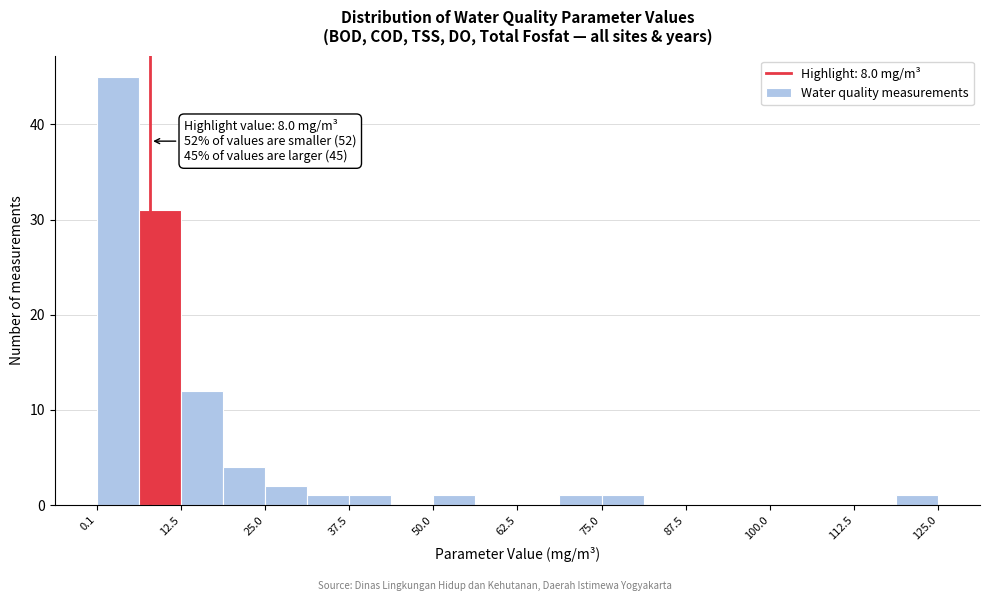

Around what value on the x-axis is the tallest bar? Give the approximate position of its centre, as read against the axis.

4